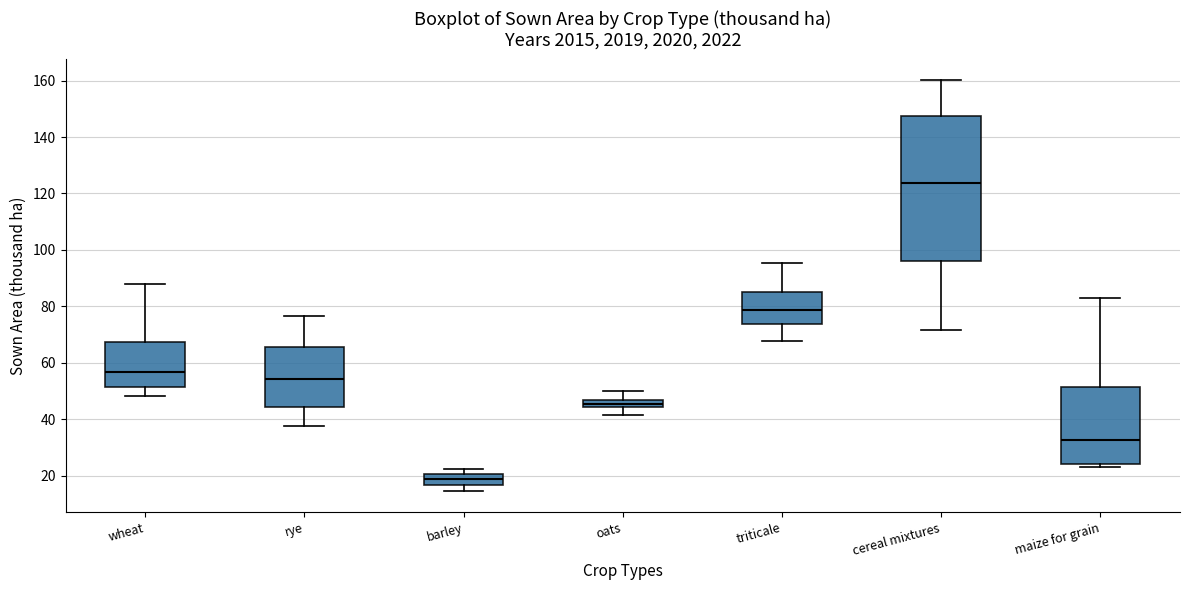

Which box is the tallest, from its lower edge to its upper edge?

cereal mixtures